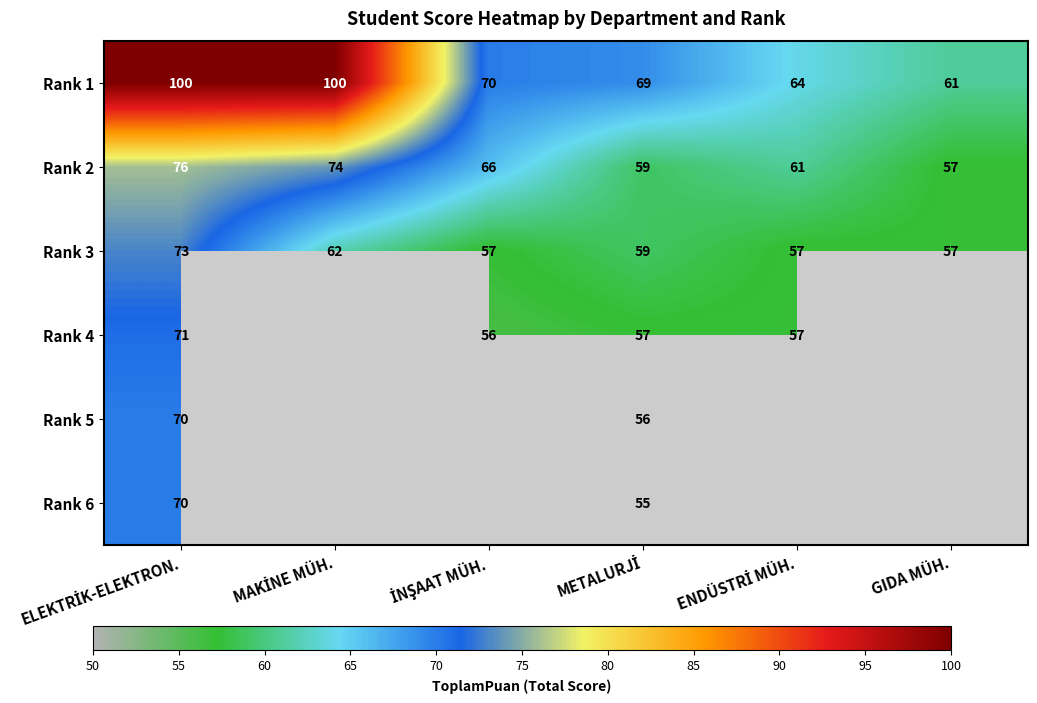

At how many categories does at least one series exceed 73?

2